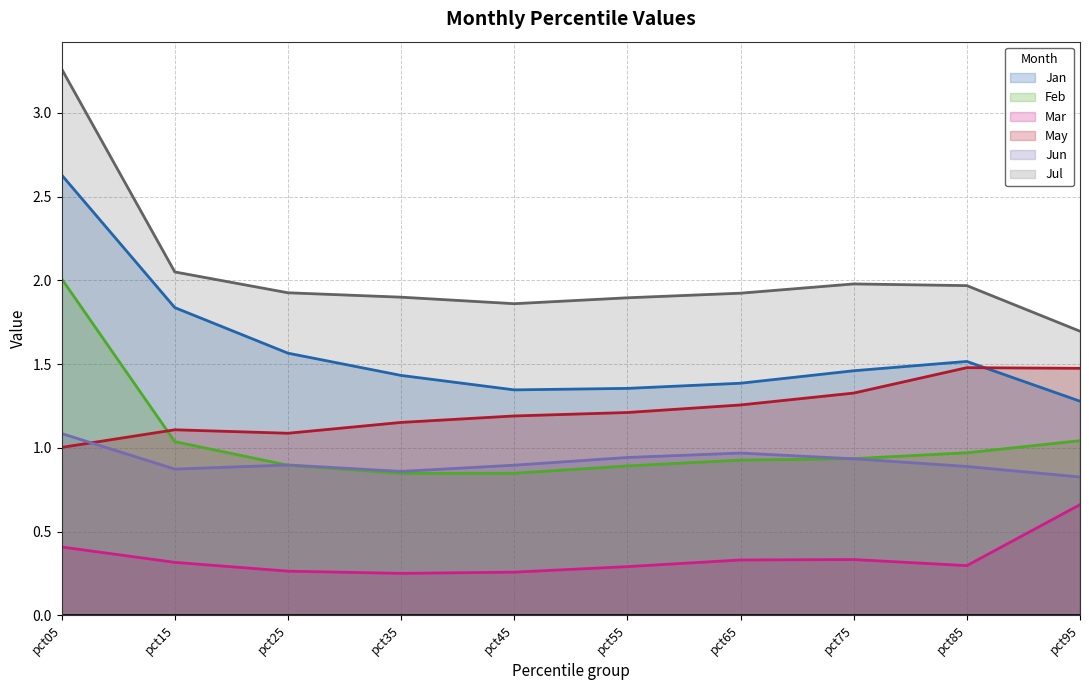

Count the number of categories in the chart.

10